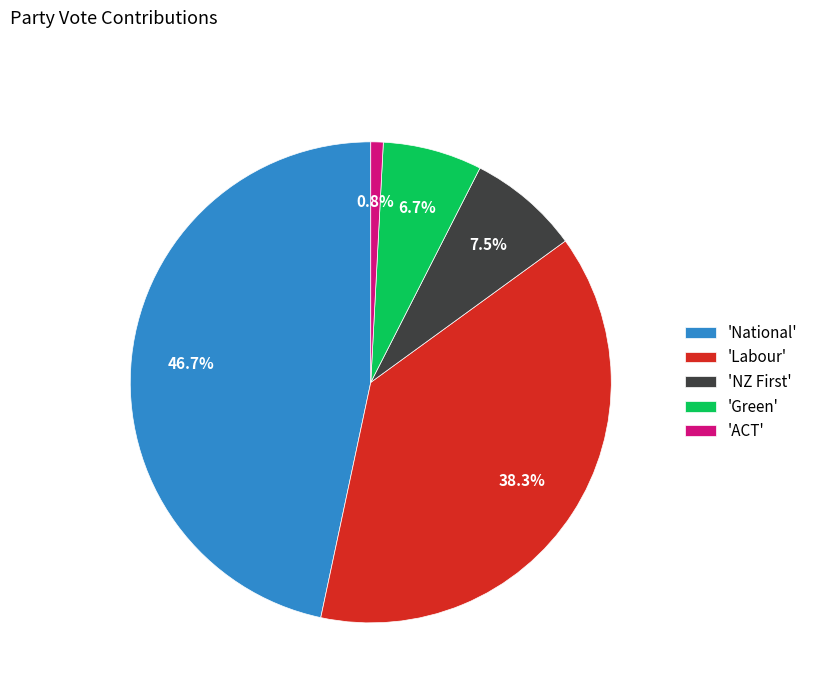

Is 'National' the majority of the pie?

No